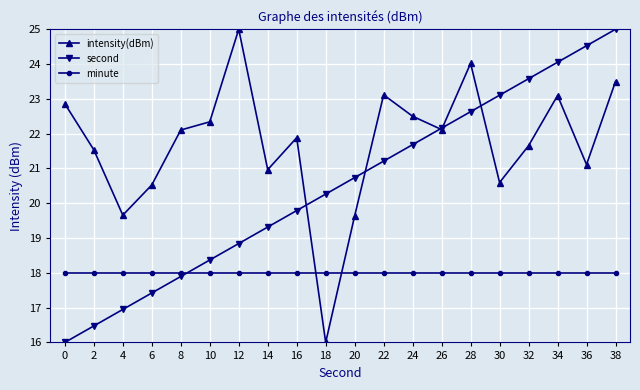

List the labels in order of second value, largest first.

38, 36, 34, 32, 30, 28, 26, 24, 22, 20, 18, 16, 14, 12, 10, 8, 6, 4, 2, 0